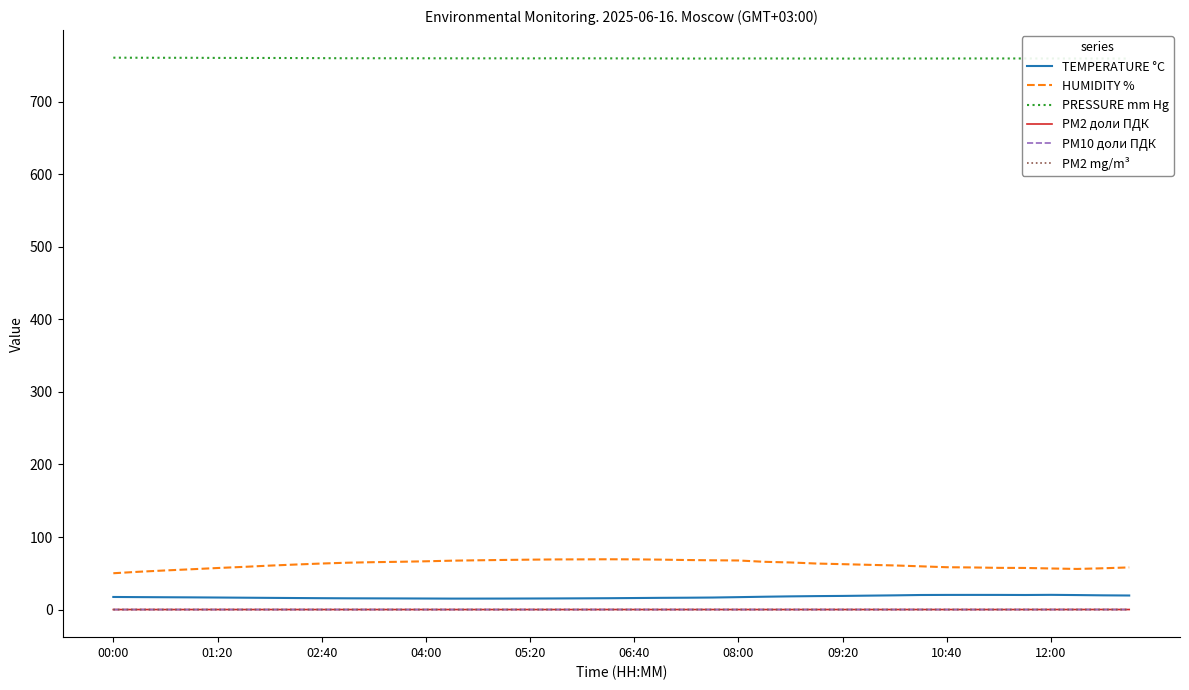

Which series has the widest spread of values?

HUMIDITY %